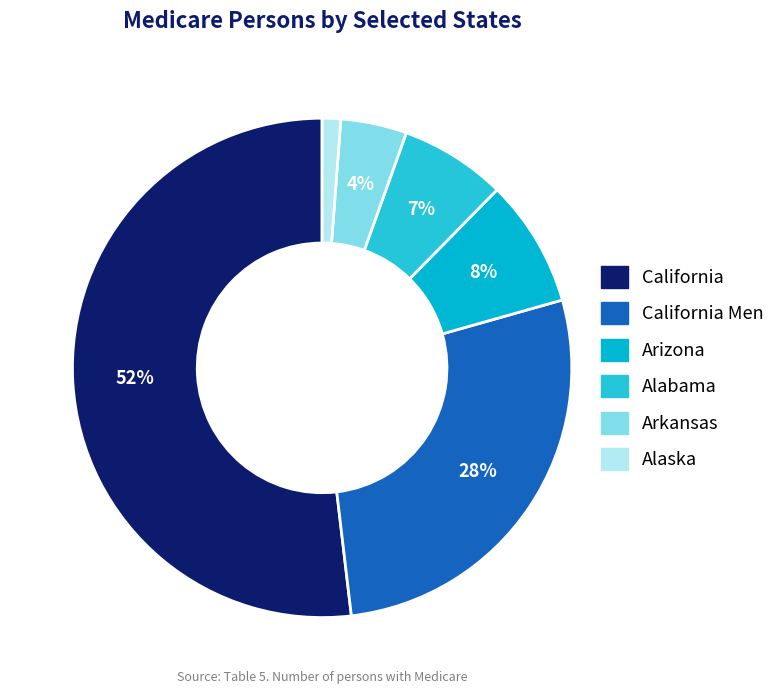

True or false: Arizona accounts for 8% of the total.

True